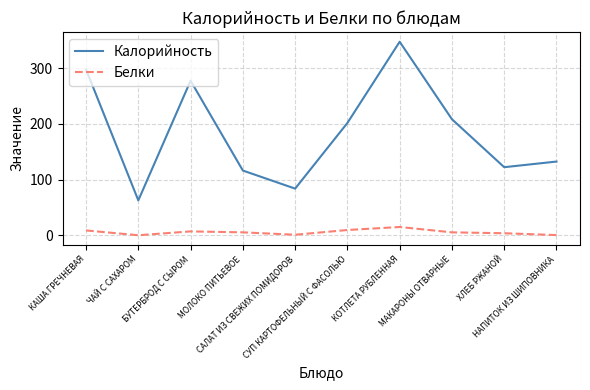

Read the Калорийность value at МАКАРОНЫ ОТВАРНЫЕ.

208.4